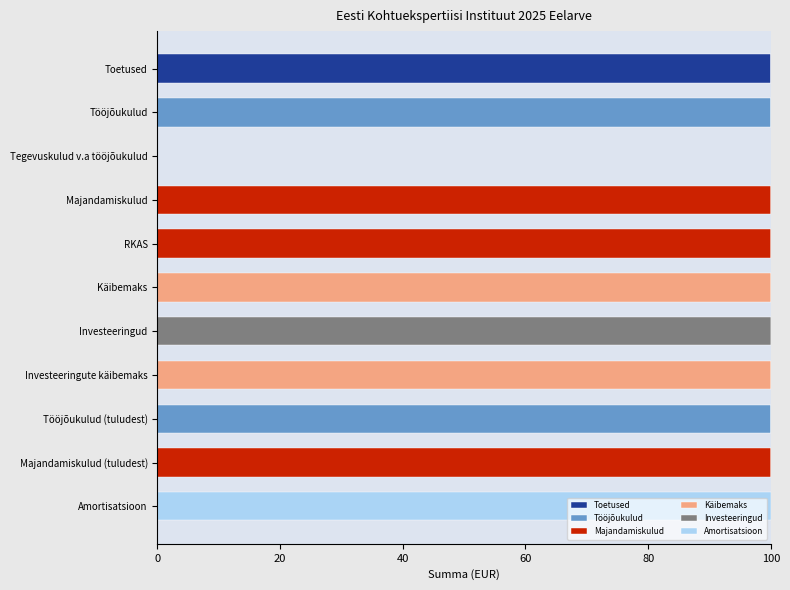

What is the total value across all series at Tööjõukulud (tuludest)?

100